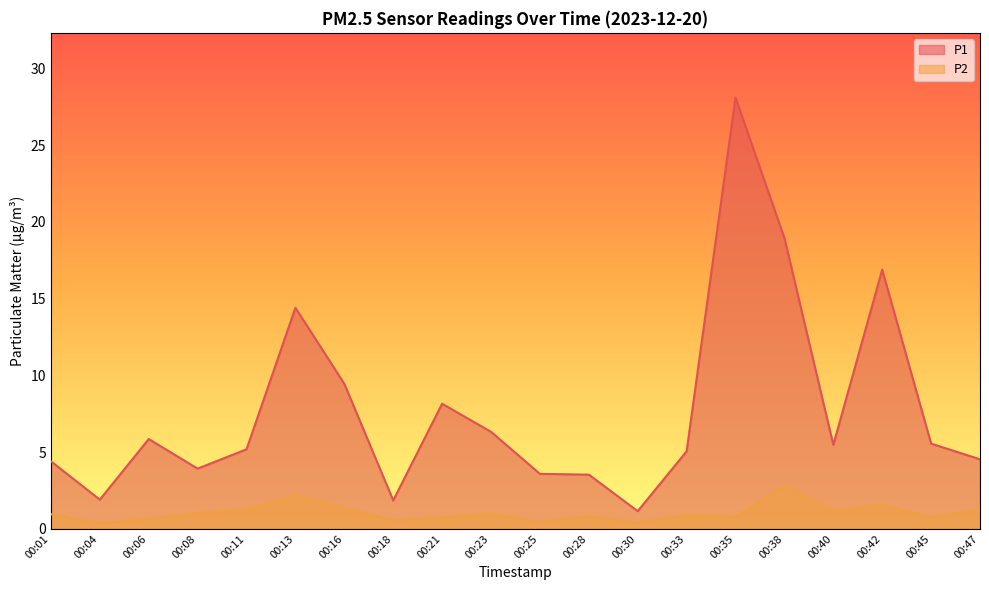

What is the sum of the P1 values at 00:38 and 00:04?

20.8